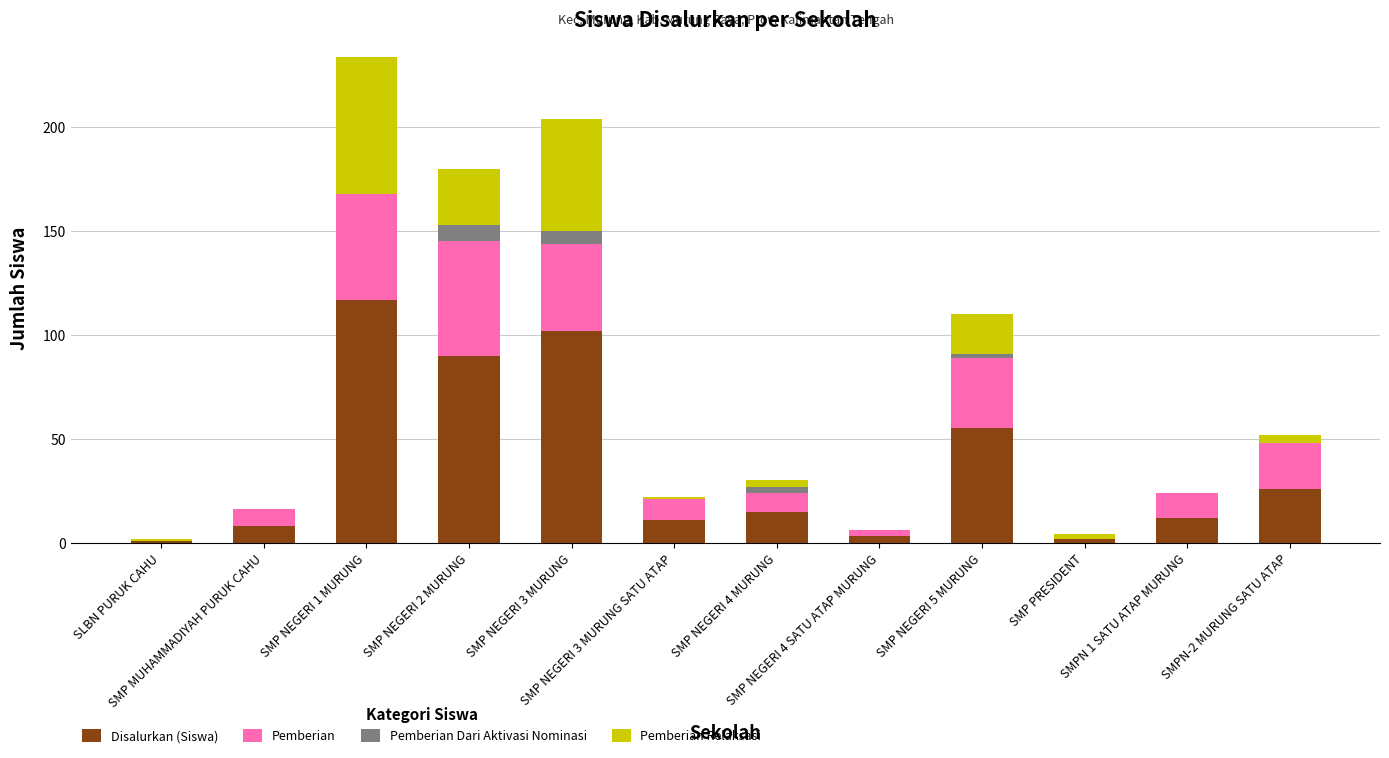

What is the label of the 11th bar from the right?

SMP MUHAMMADIYAH PURUK CAHU